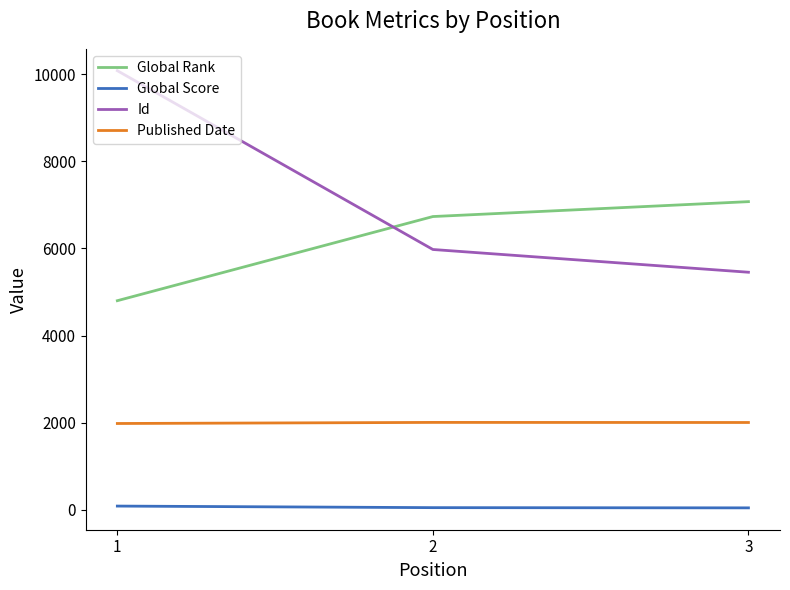

What is the maximum value shown in the chart?

10079